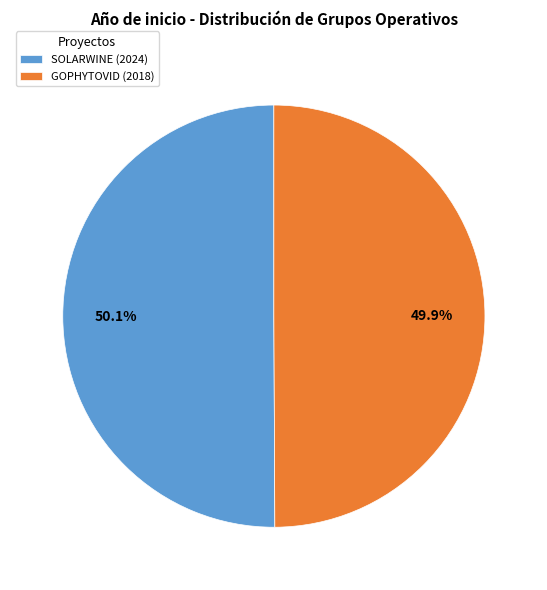

Approximately how many times larger is the value at SOLARWINE (2024) compared to GOPHYTOVID (2018)?

1.0